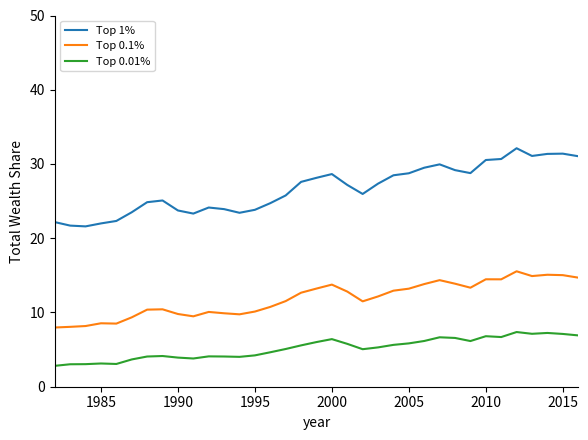

What is the difference between the maximum and minimum values in the Top 1% series?

10.5